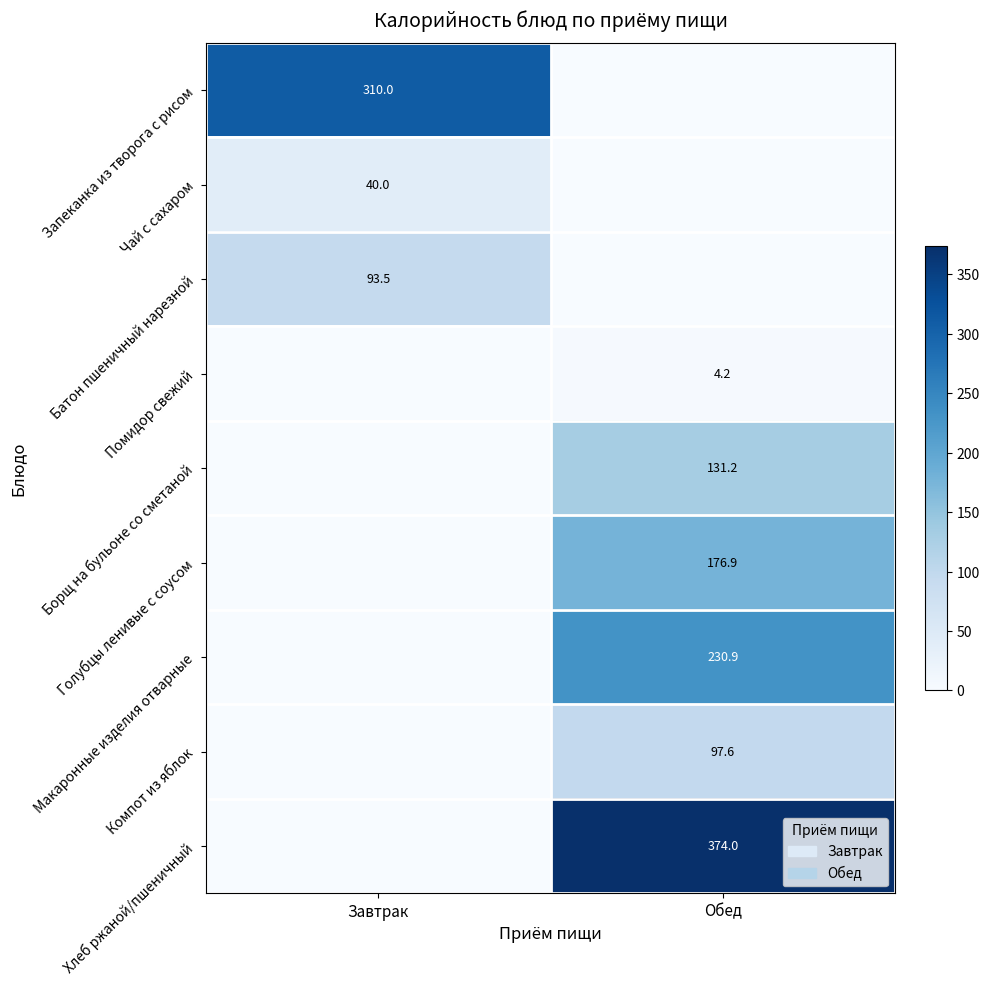

Is it true that Борщ на бульоне со сметаной equals 174.5 at Обед?

False